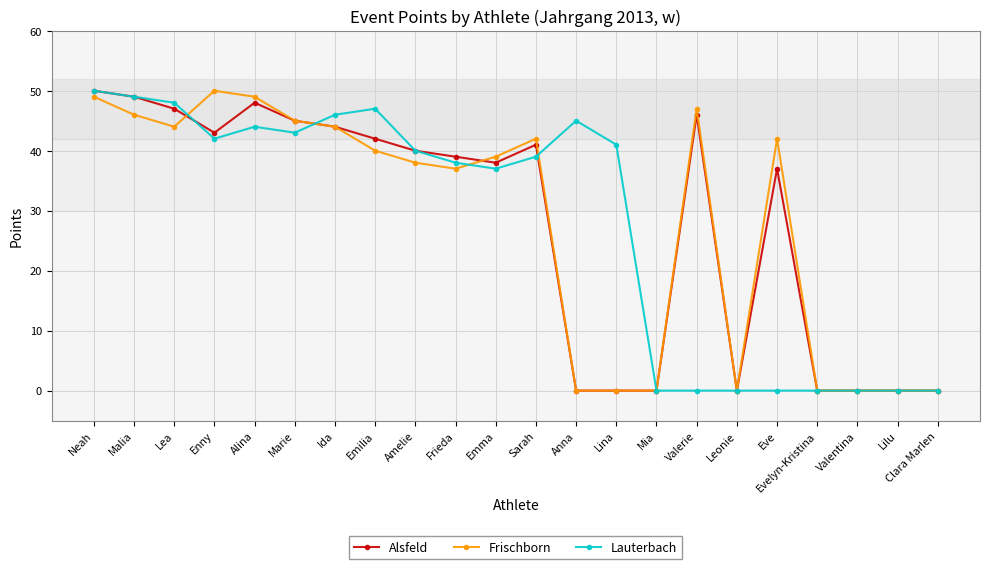

What is the label of the 15th point from the right?

Emilia